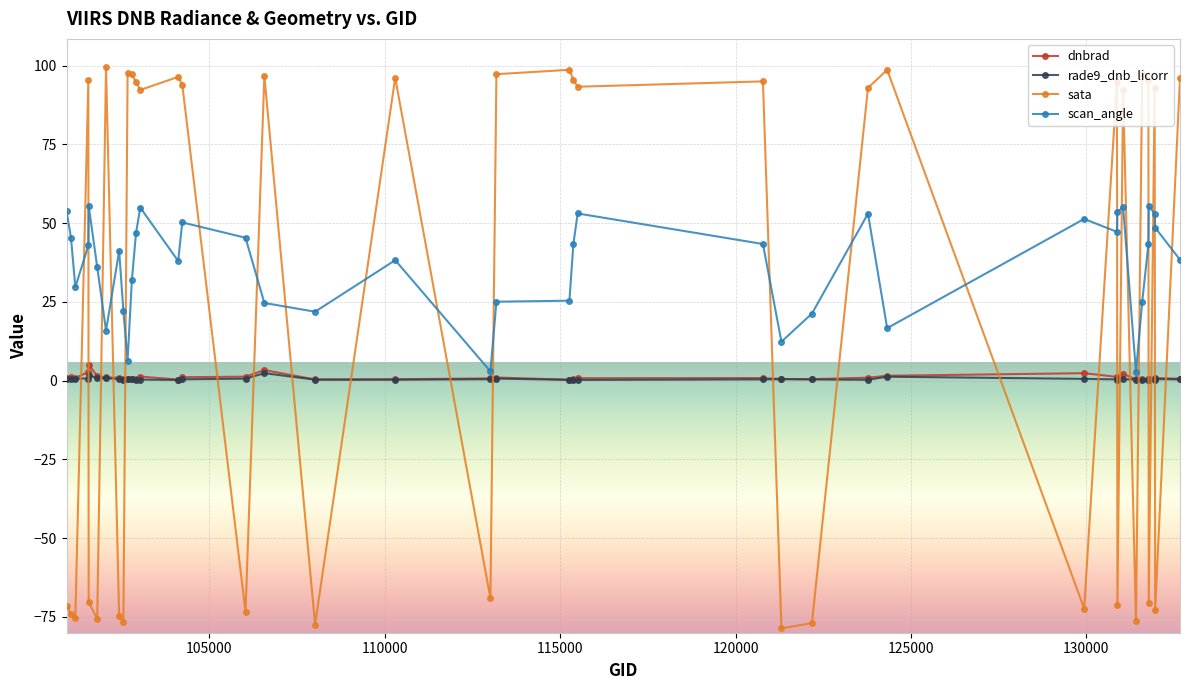

What is the greatest value displayed?

99.5